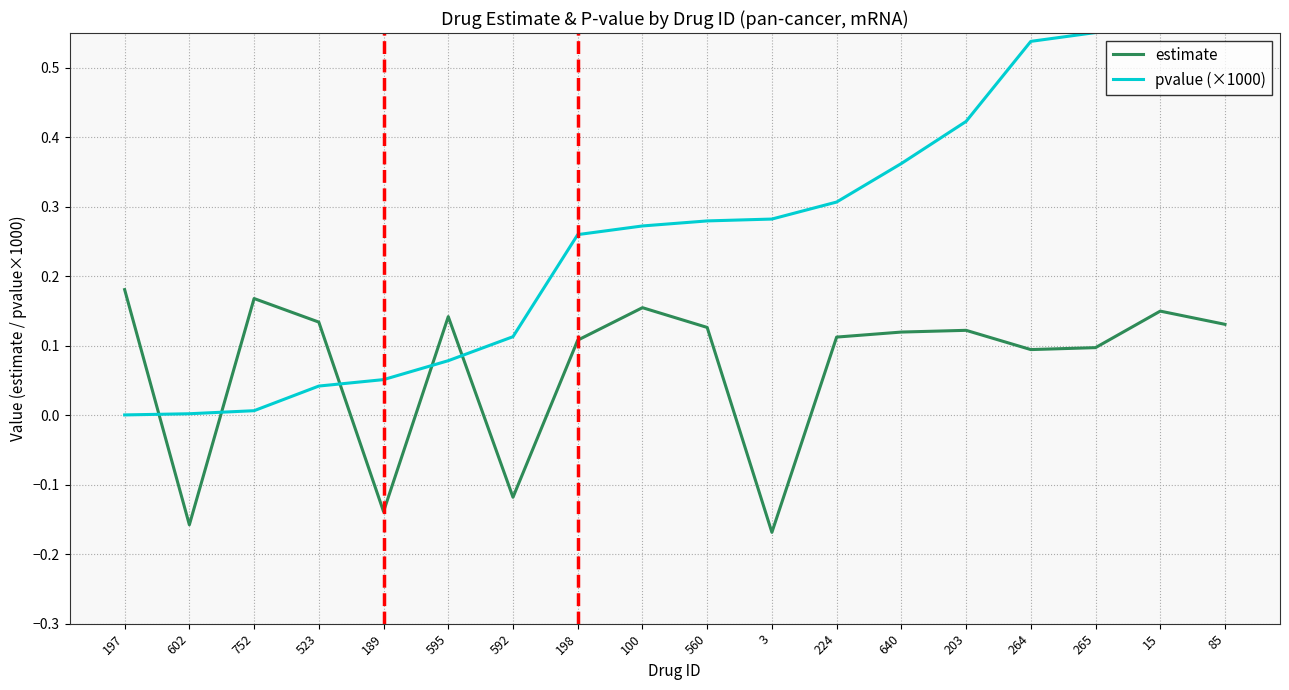

Where is the first local maximum for estimate?

752